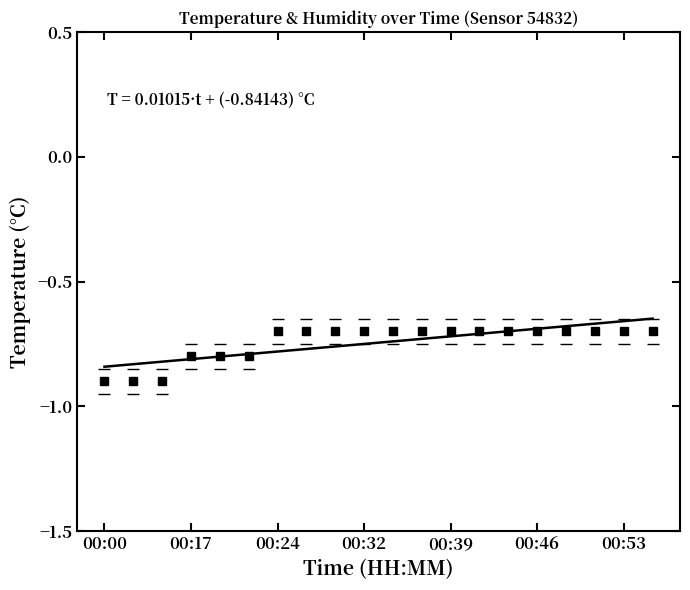

Rank the categories by value from highest to lowest.

00:24, 00:27, 00:29, 00:32, 00:34, 00:36, 00:39, 00:41, 00:44, 00:46, 00:49, 00:51, 00:53, 00:56, 00:17, 00:19, 00:22, 00:00, 00:07, 00:15